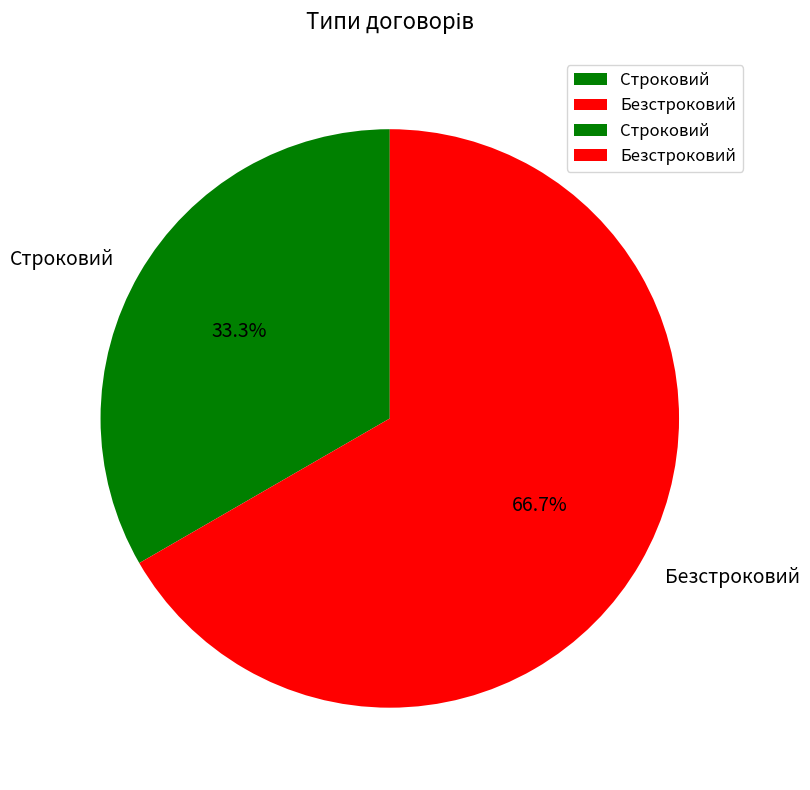

What is the largest slice in the pie chart?

Безстроковий